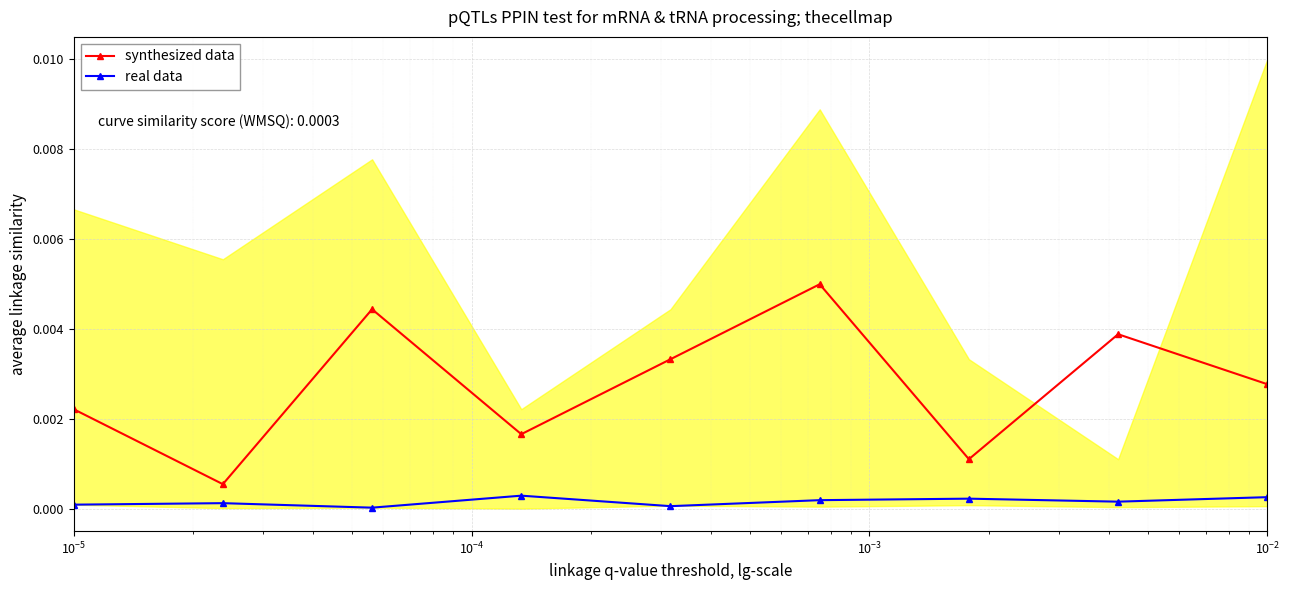

List the series in order of their overall mean, highest first.

synthesized data, real data